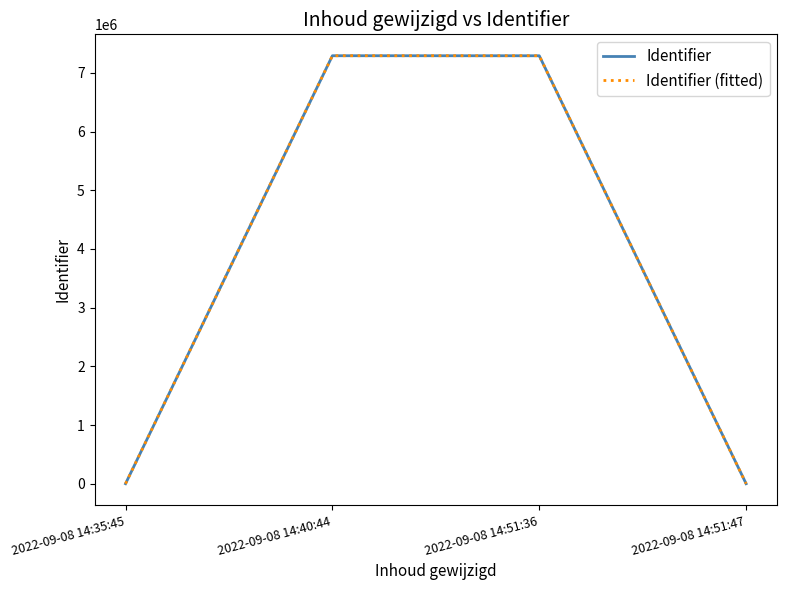

Where is Identifier (fitted) nearest to the value 3646309?

2022-09-08 14:51:36